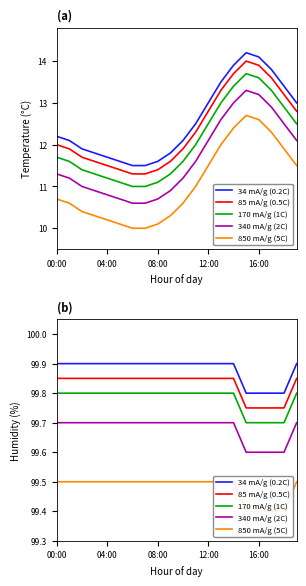

What is the difference between the highest and lowest values at 12:00?

0.4